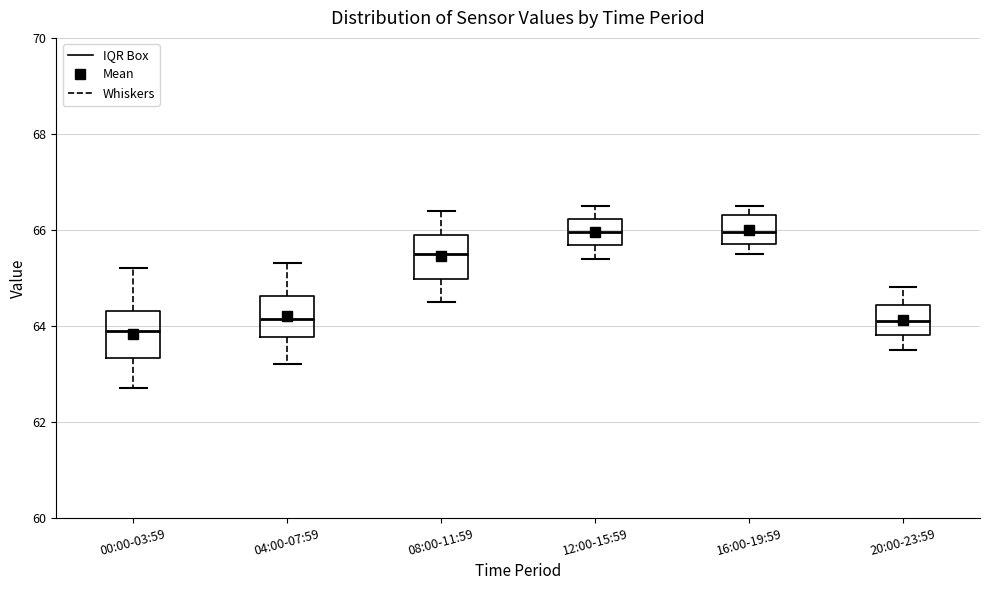

Reading left to right, read every box against the y-axis: the position of its median line, the range the box covers, and the ends of its whiskers. The values are not printed on the chart, so give them approximately, as read against the axis.

00:00-03:59: median 64.0, box 63.4 to 64.4, whiskers 62.8 to 65.2
04:00-07:59: median 64.2, box 63.8 to 64.6, whiskers 63.2 to 65.4
08:00-11:59: median 65.6, box 65.0 to 66.0, whiskers 64.6 to 66.4
12:00-15:59: median 66.0, box 65.6 to 66.2, whiskers 65.4 to 66.6
16:00-19:59: median 66.0, box 65.8 to 66.4, whiskers 65.6 to 66.6
20:00-23:59: median 64.2, box 63.8 to 64.4, whiskers 63.6 to 64.8